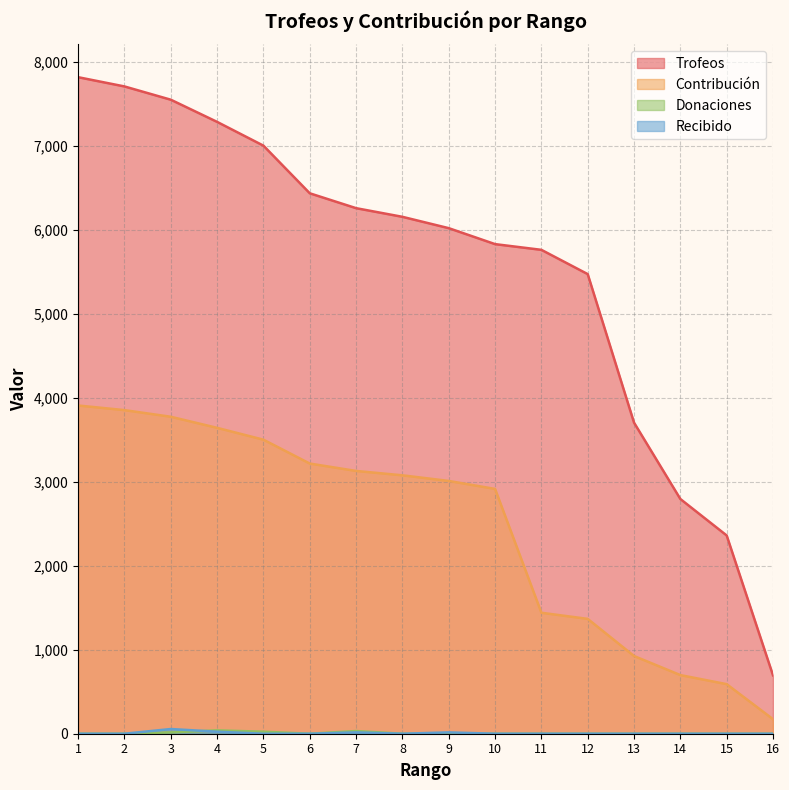

True or false: Contribución and Donaciones cross at least once.

False